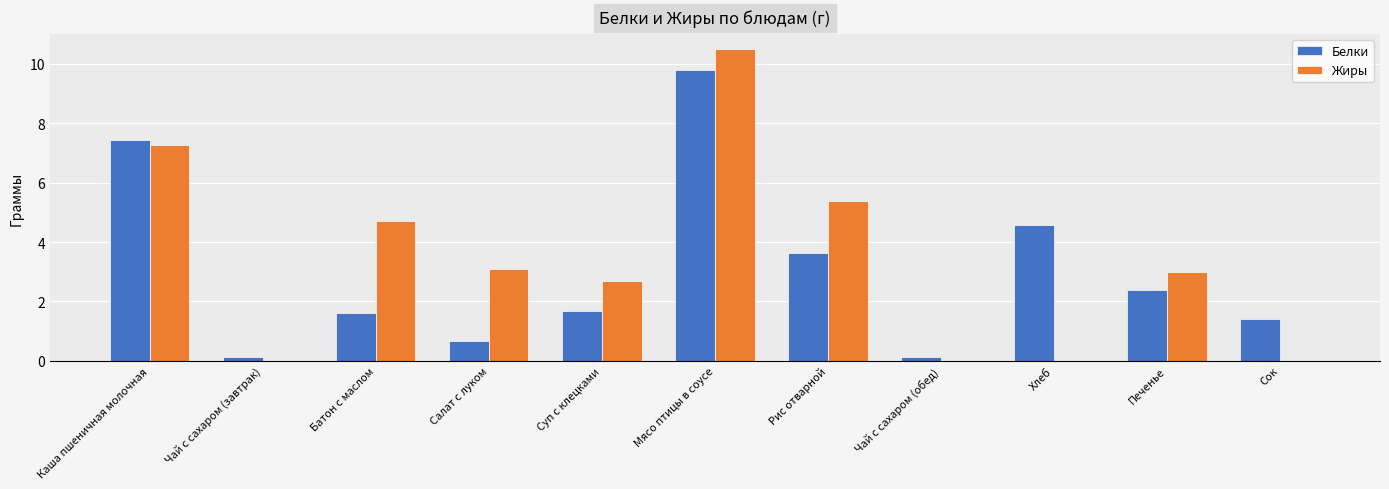

What is the maximum value shown in the chart?

10.5